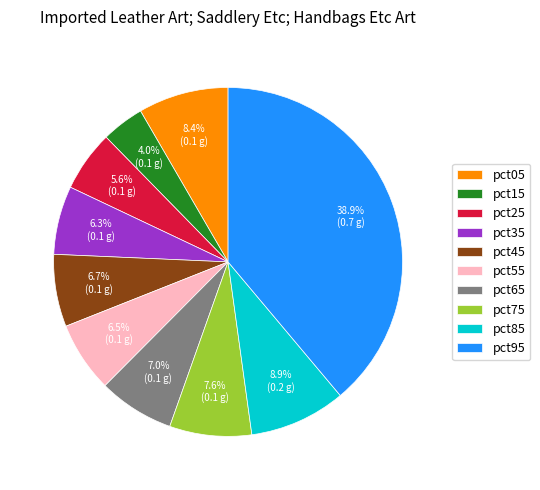

What percentage do pct85 and pct05 together represent?

17.3%